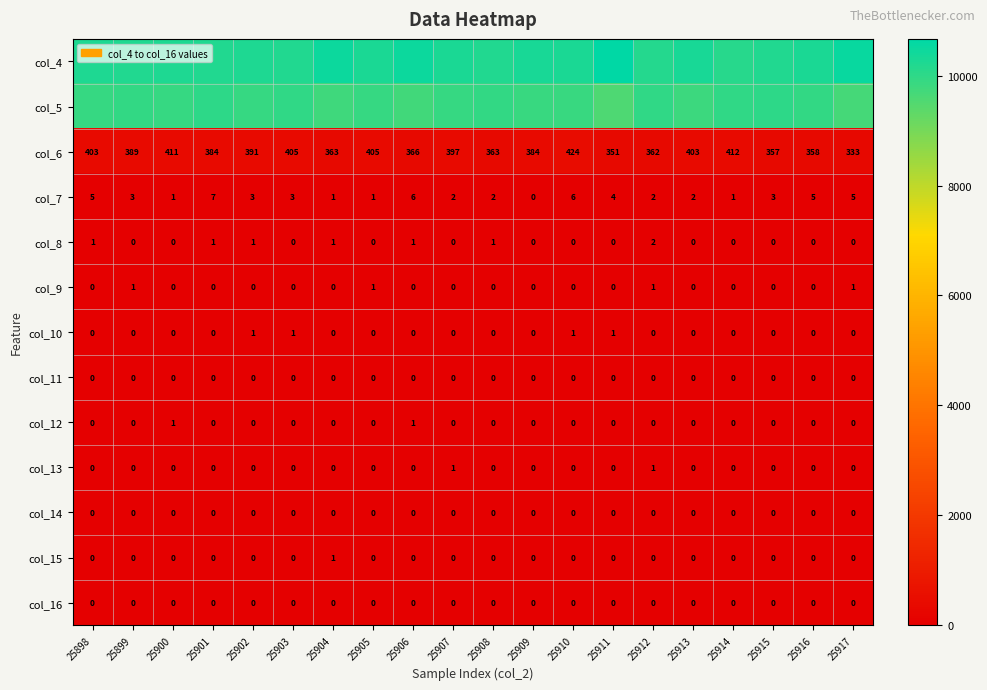

Is it true that col_11 equals 0 at 25907?

True